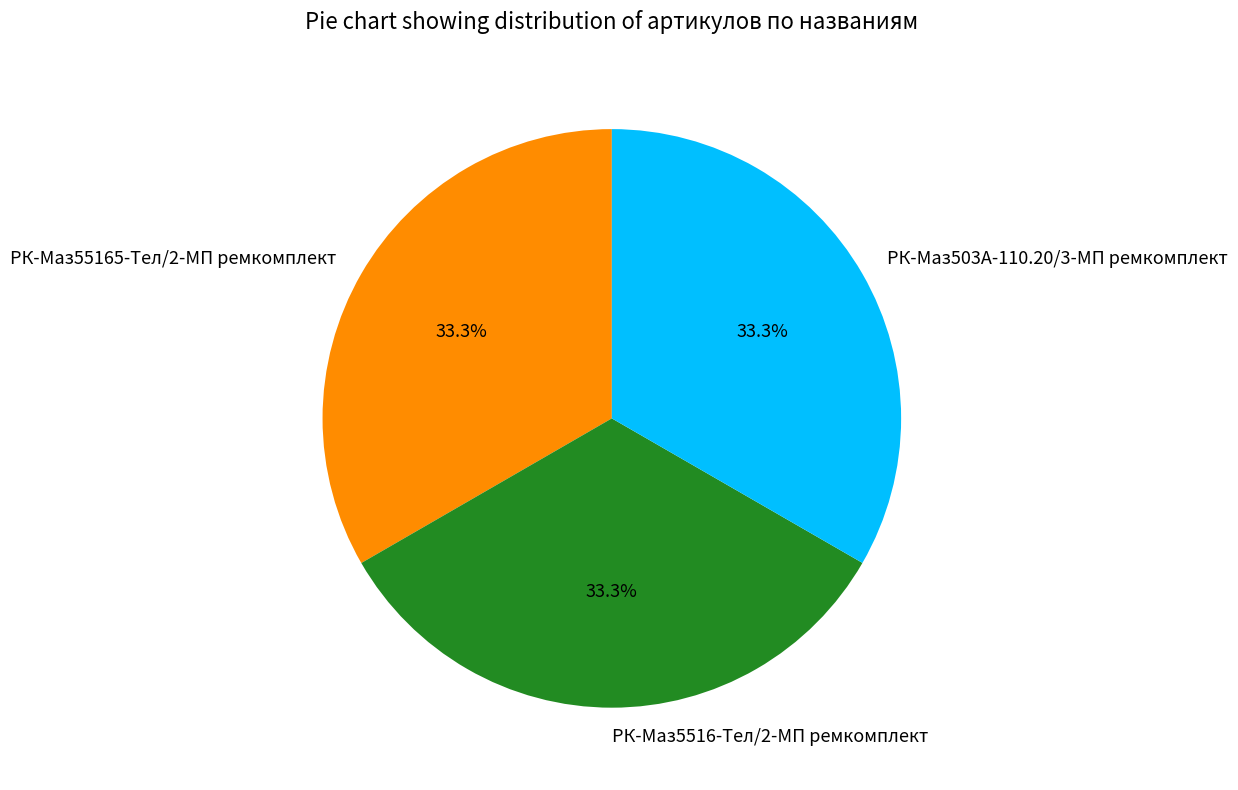

Count the number of slices in the pie.

3